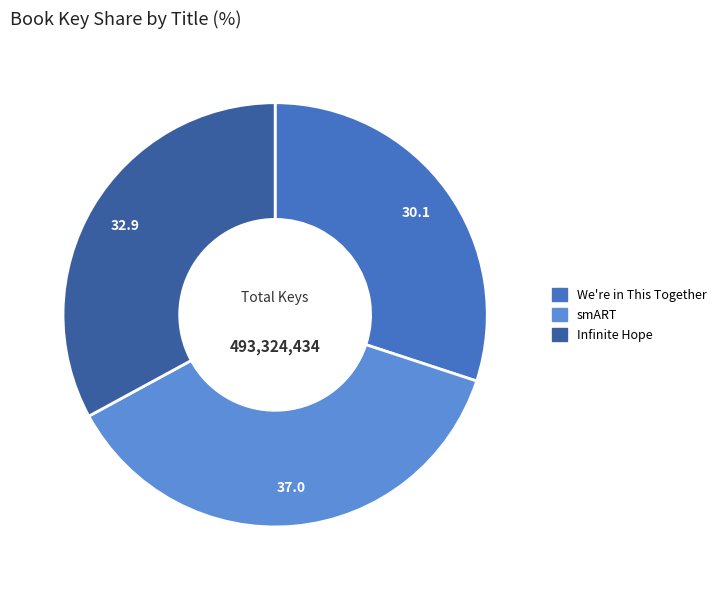

What is the ratio of the value at smART to the value at Infinite Hope?

1.1